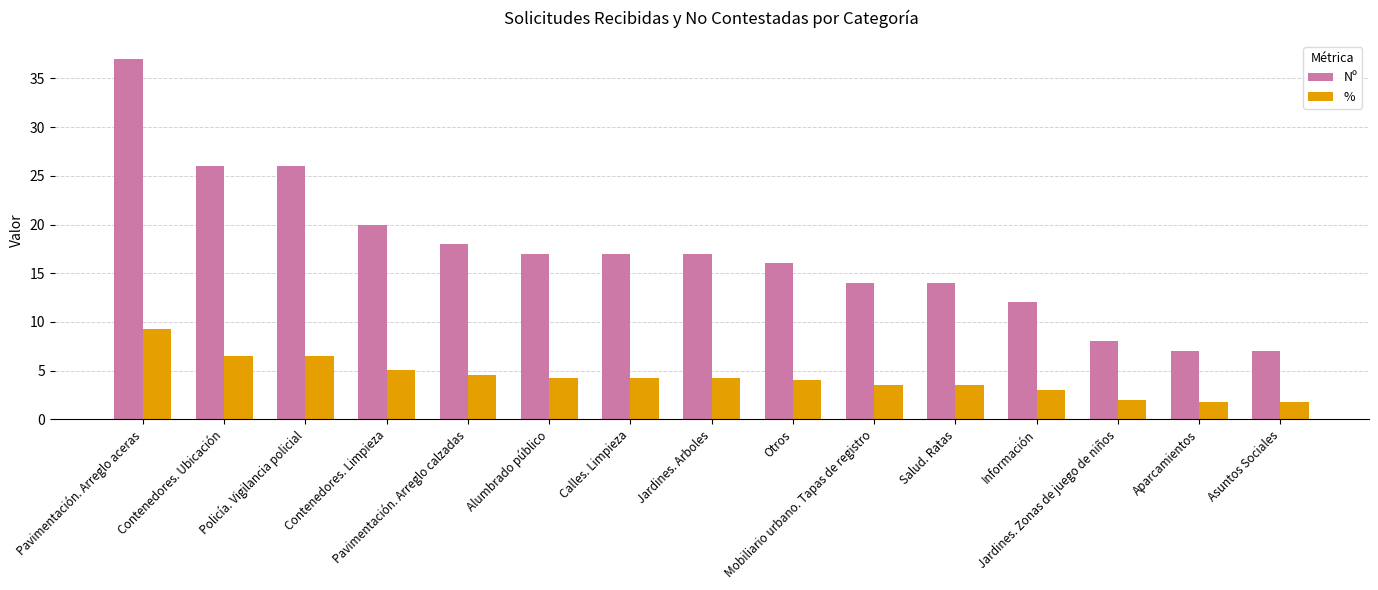

Which label corresponds to the largest value in the chart?

Pavimentación. Arreglo aceras